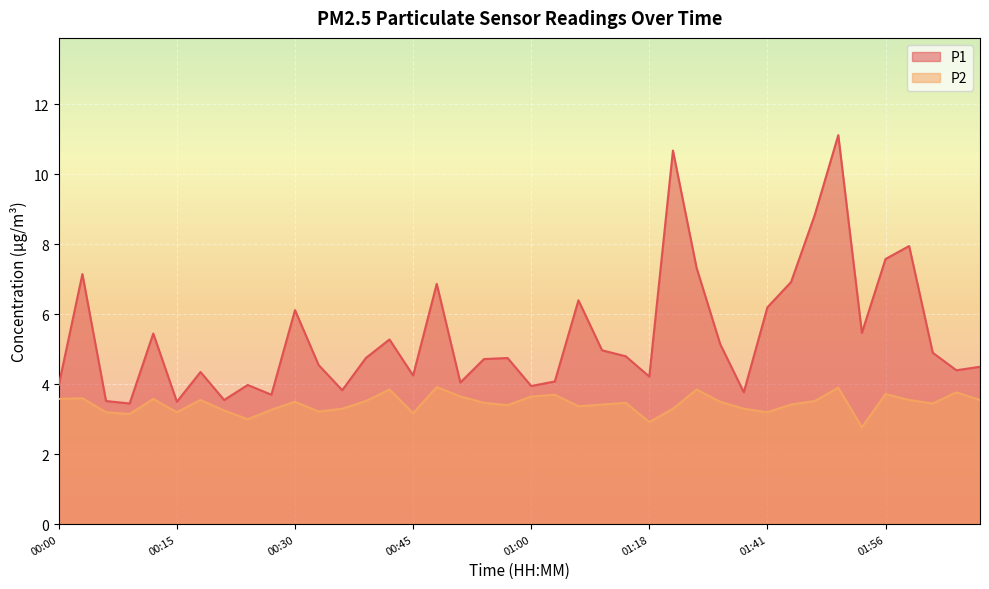

True or false: P2 and P1 intersect in this chart.

False